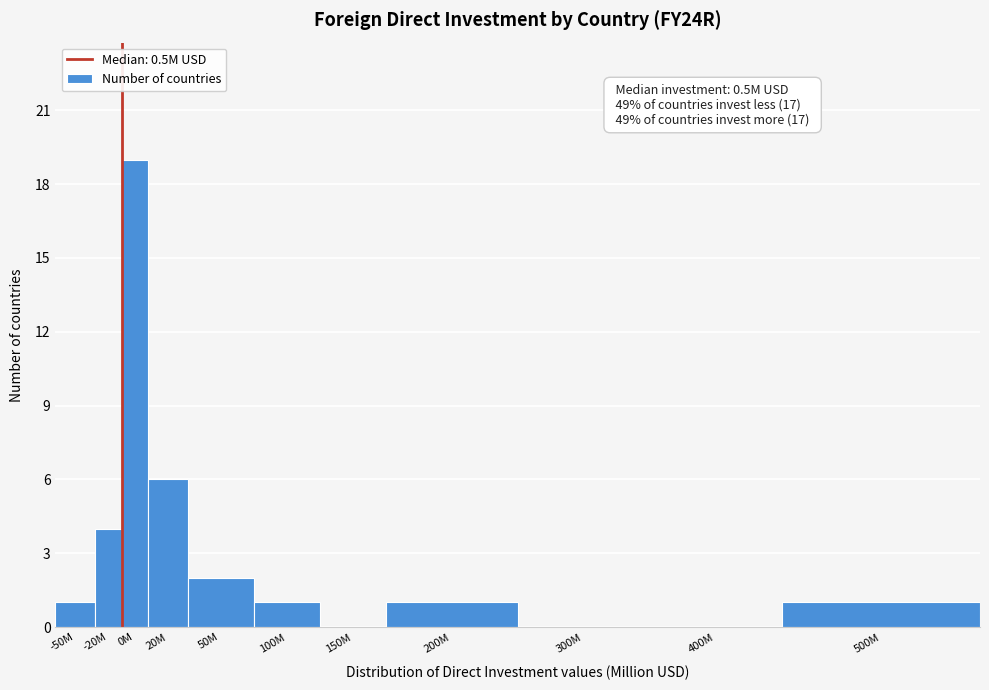

Reading left to right, transcribe all the data shown in this chart.

-50M=1	-20M=4	0M=19	20M=6	50M=2	100M=1	150M=0	200M=1	300M=0	400M=0	500M=1